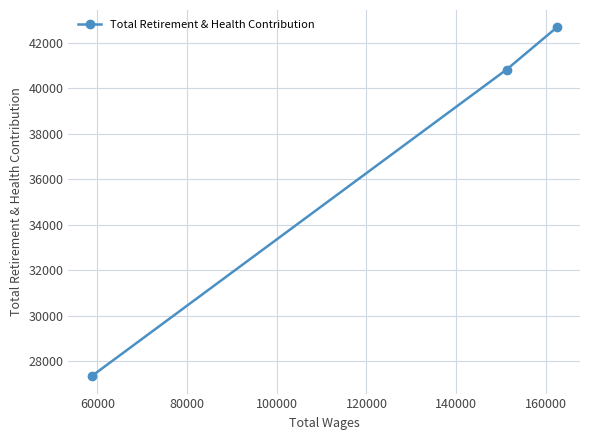

Reading right to left, what are all the values shown in this chart?

42689	40834	27330